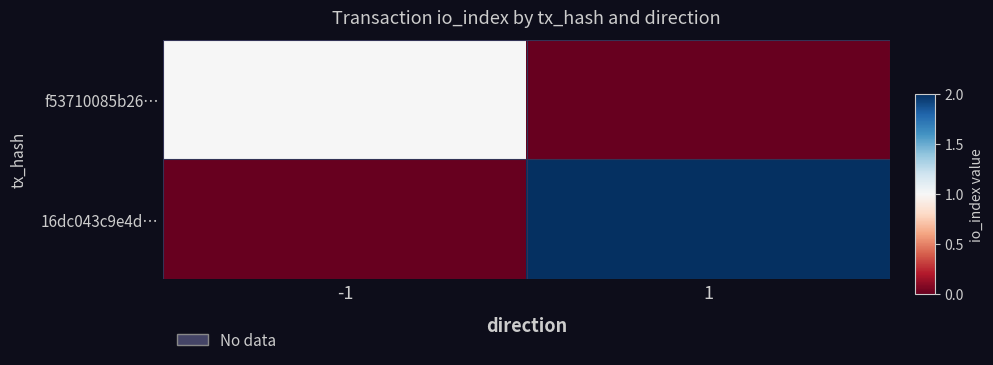

Reading right to left, extract all data points from this chart.

f53710085b26…: 1=0	-1=1
16dc043c9e4d…: 1=2	-1=0